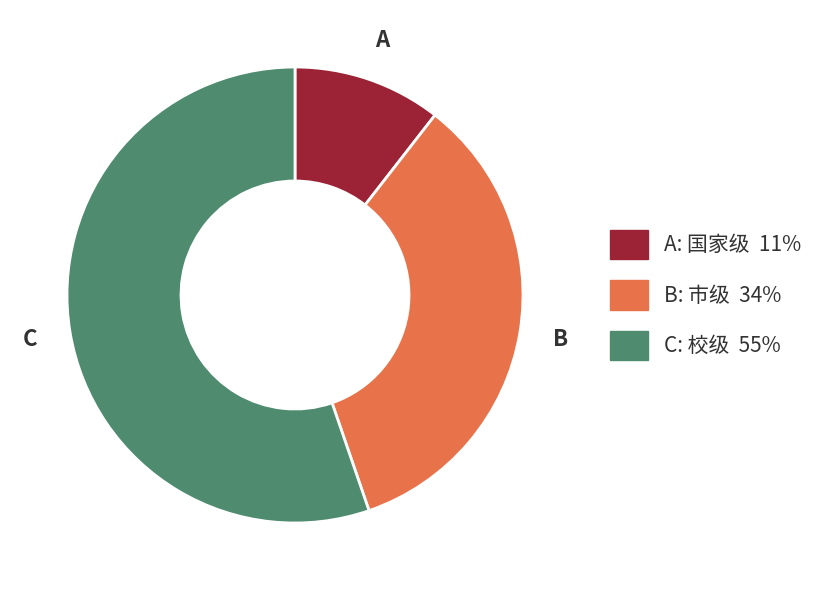

Is there a majority slice in this chart?

Yes